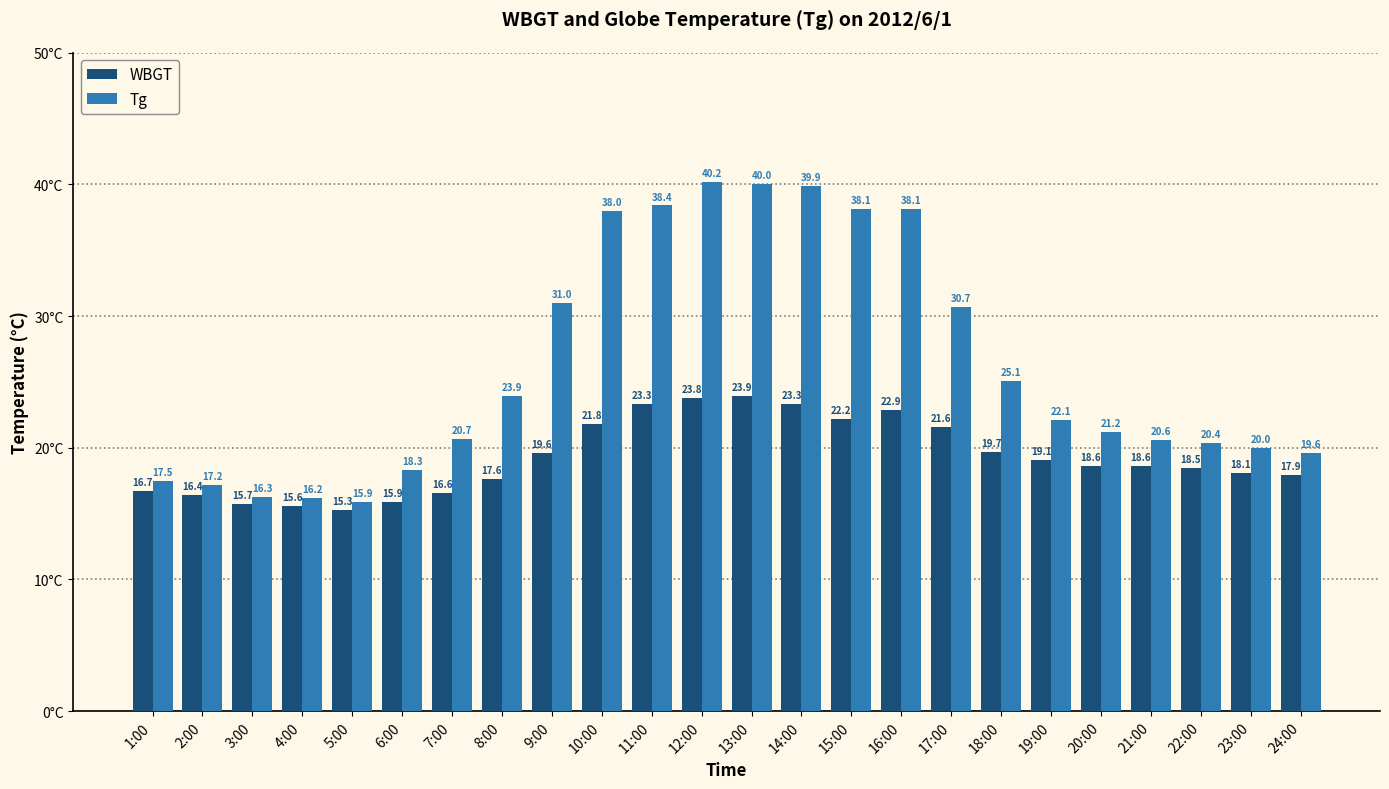

What is the difference between the second highest and second lowest values in the Tg series?

23.8